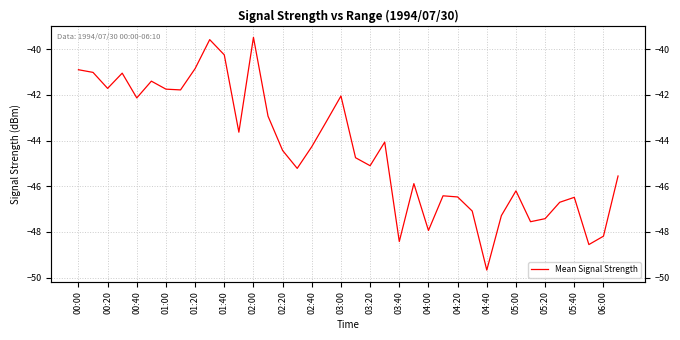

What is the change in value from 01:40 to 06:00?

-7.9